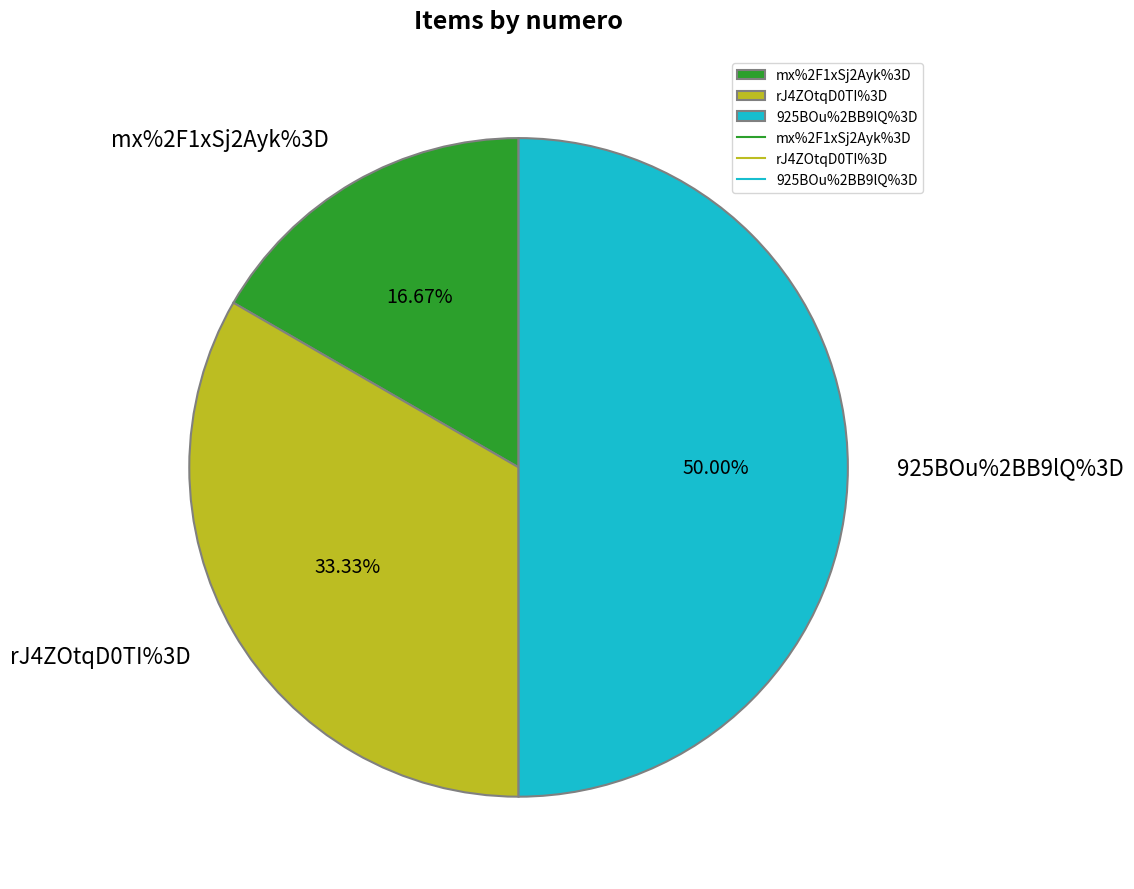

How many segments does this pie chart have?

3